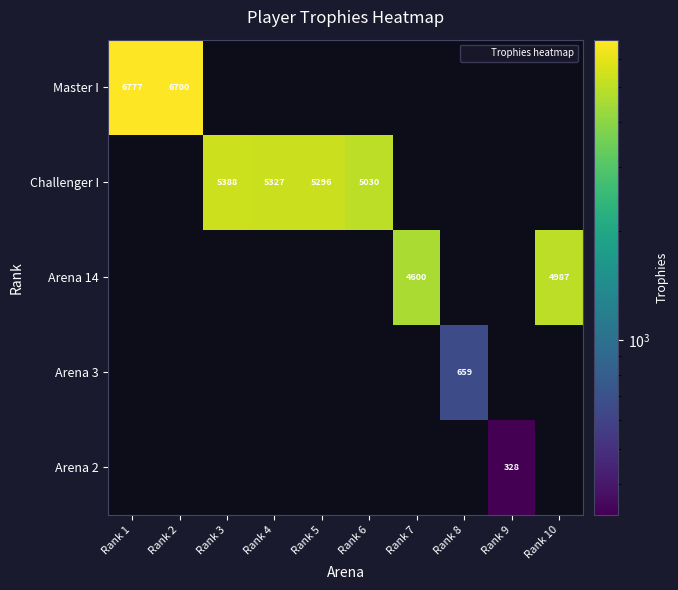

The Challenger I series shows 5296 at Rank 5. True or false?

True